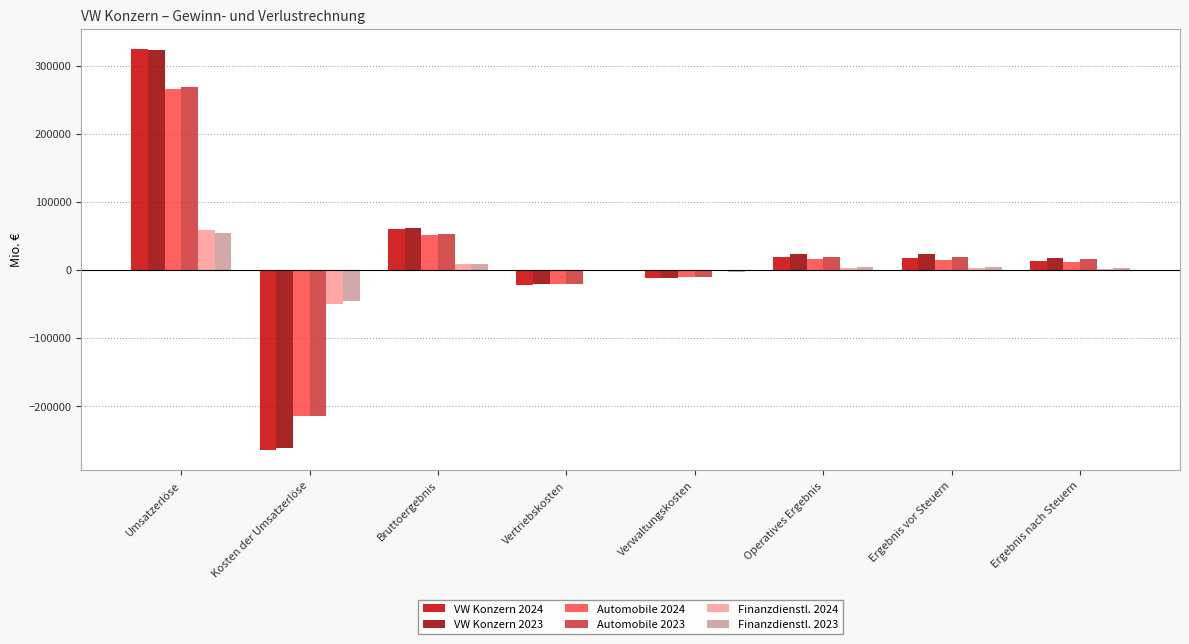

Is the value of Finanzdienstl. 2024 at Vertriebskosten greater than the value of VW Konzern 2024 at Vertriebskosten?

Yes